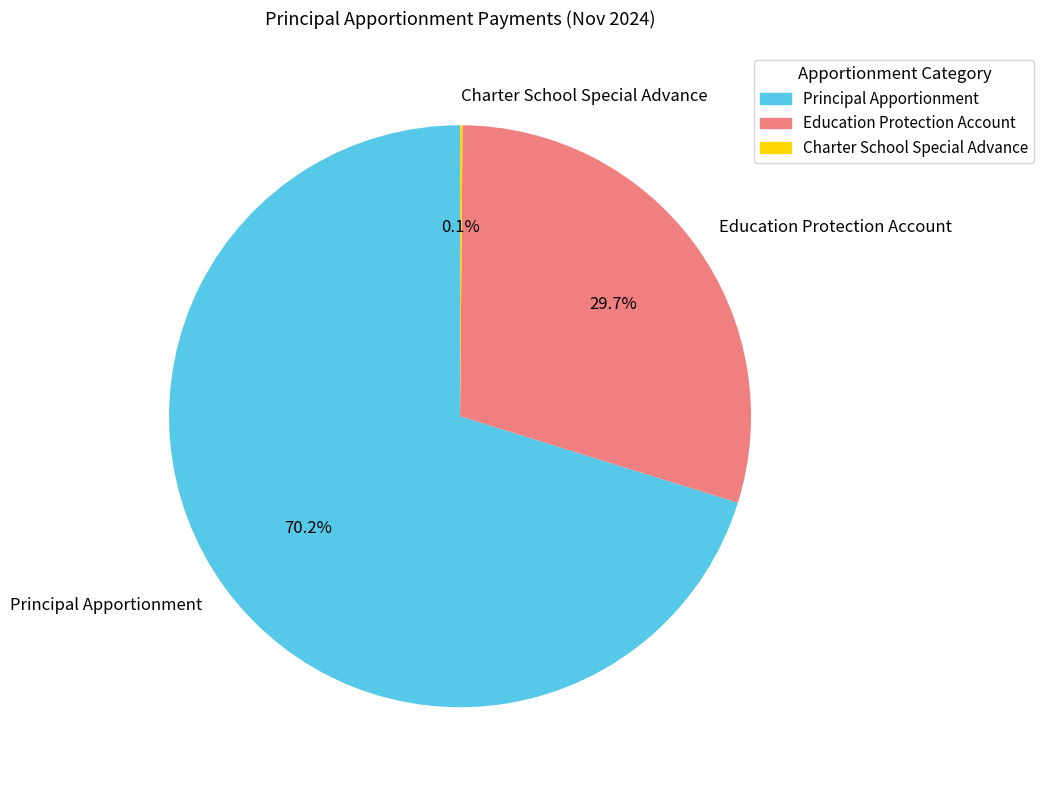

To the nearest percent, what percentage of the pie is Education Protection Account?

30%